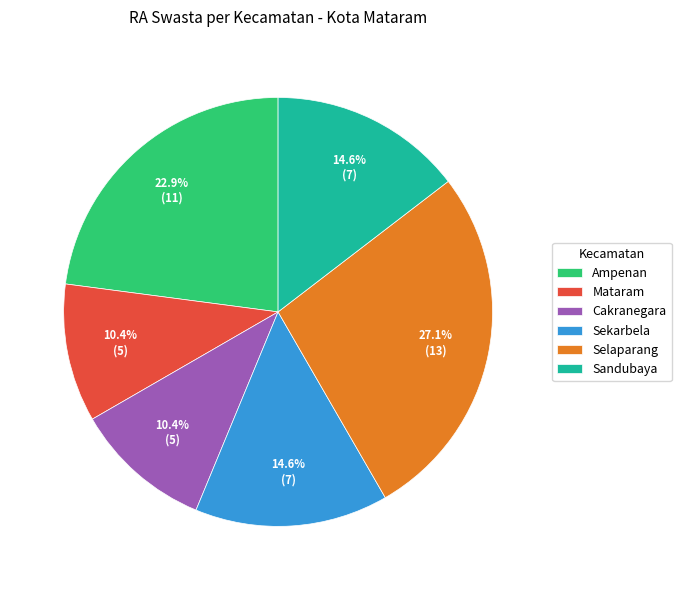

What is the largest slice in the pie chart?

Selaparang